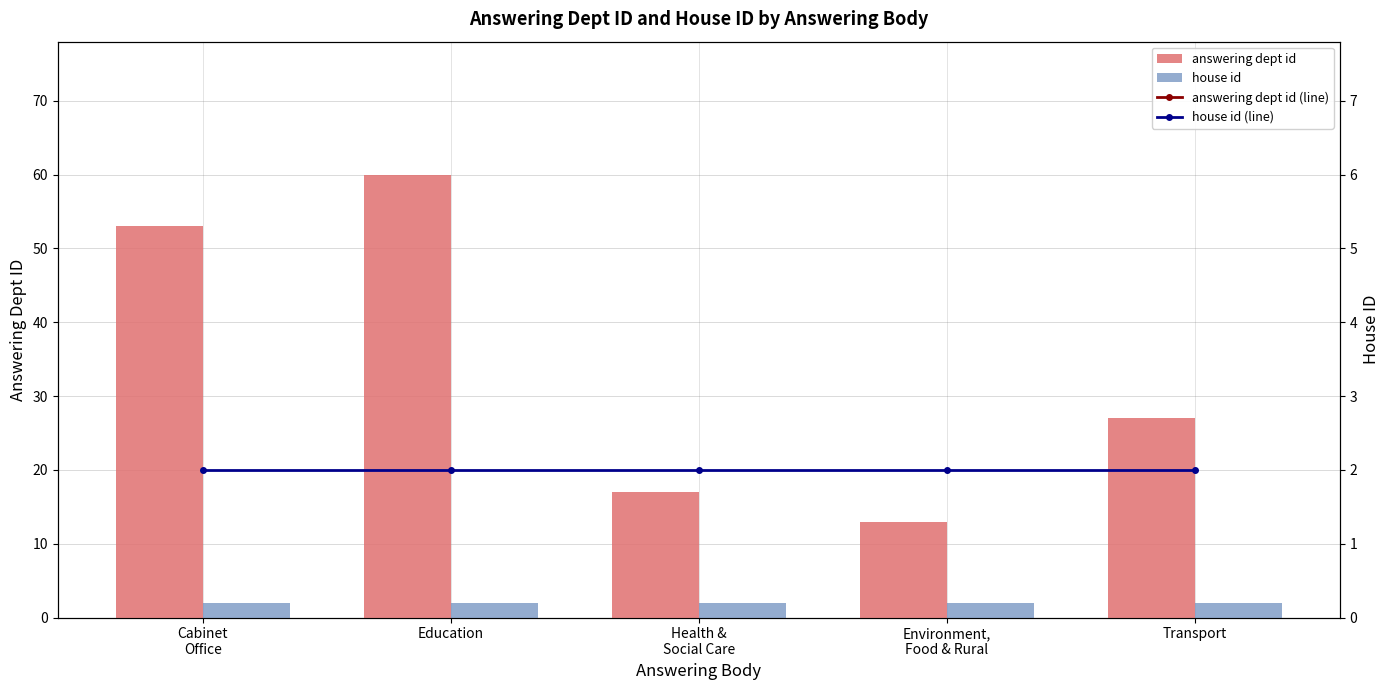

What is the difference between the maximum and minimum values in the answering dept id (line) series?

47